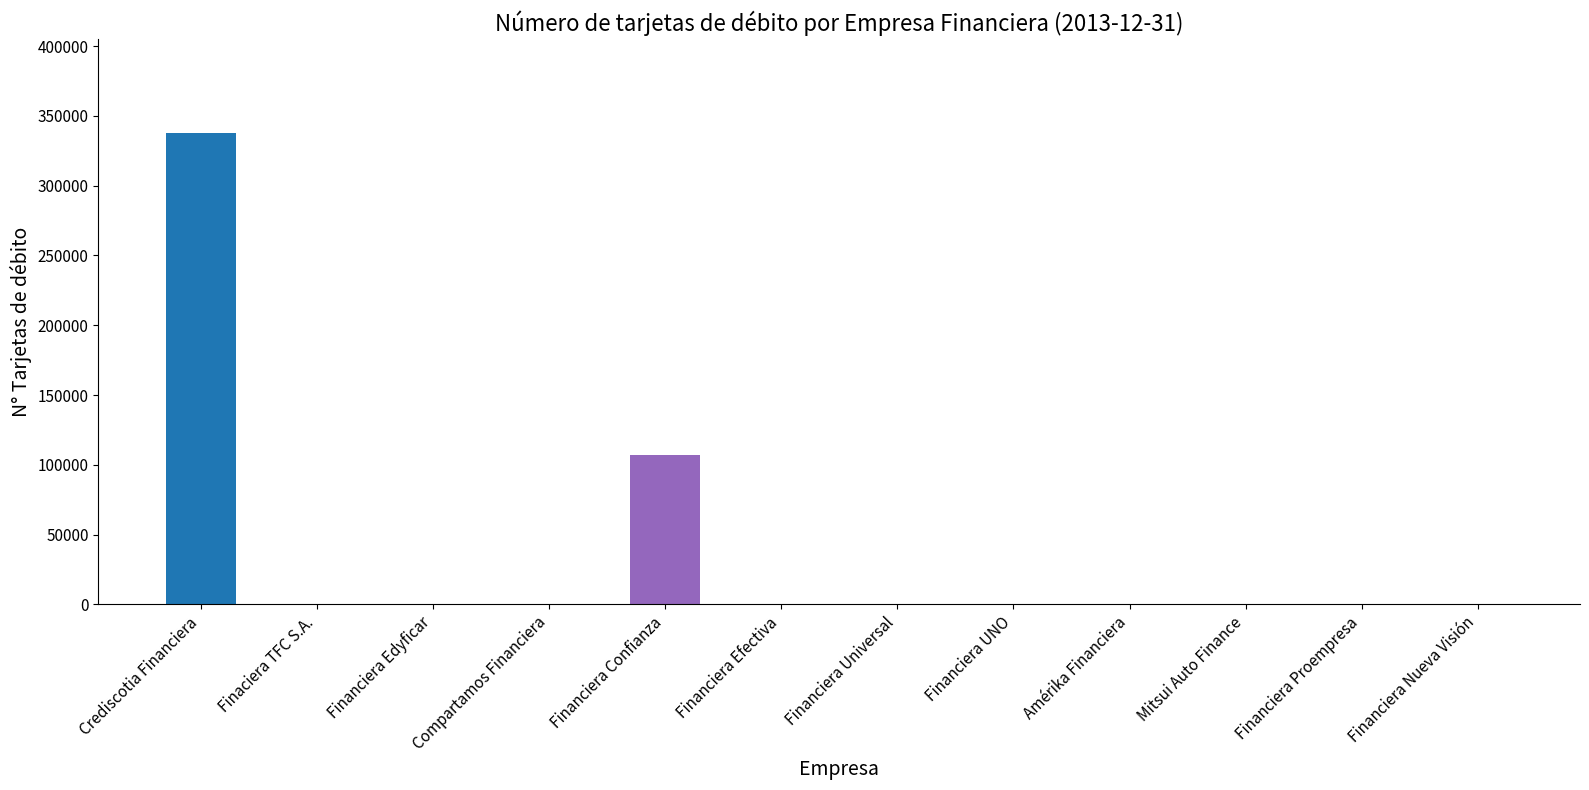

How many data points does each series have?

12